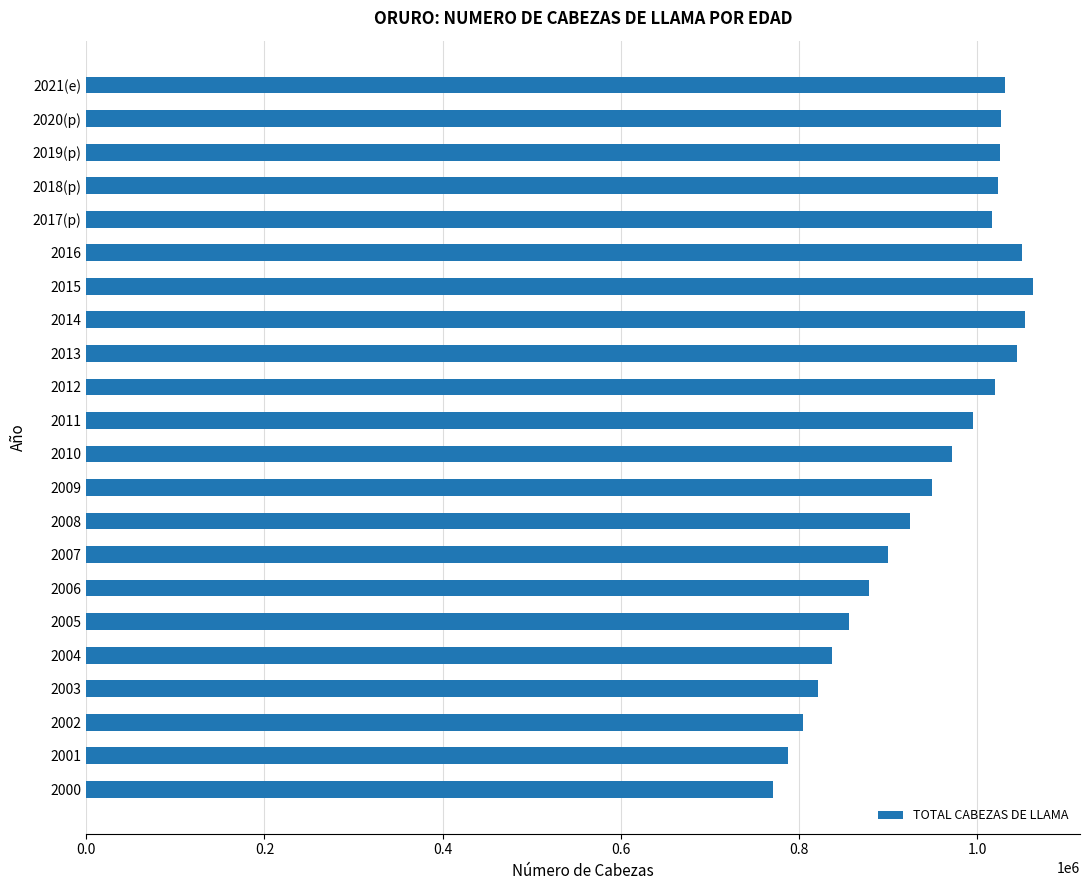

Between 2000 and 2012, which is larger?

2012